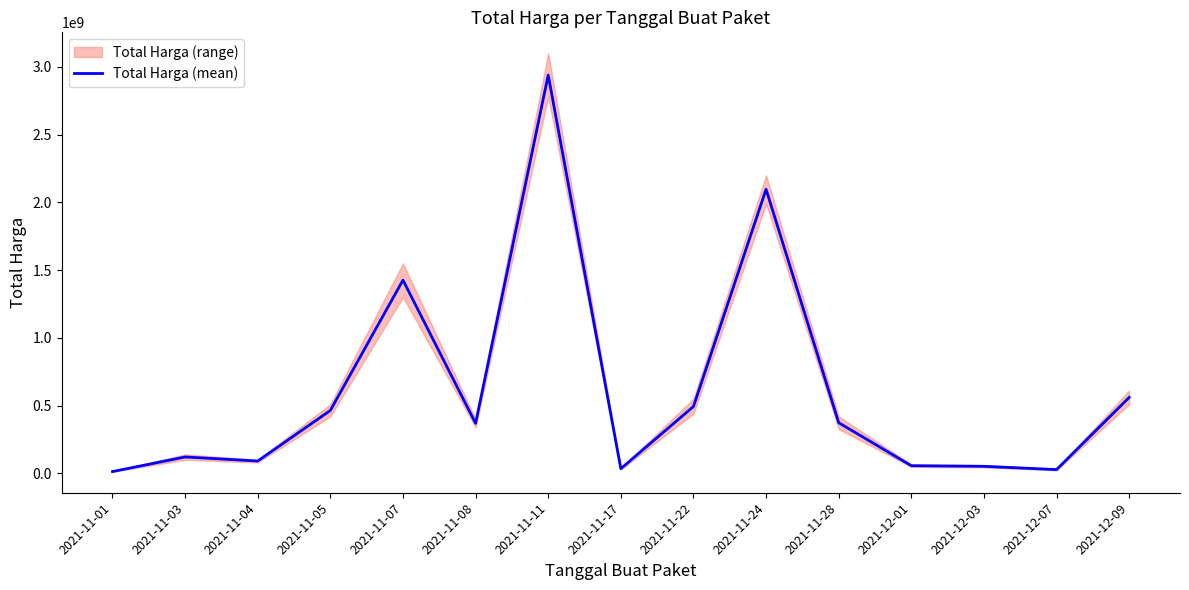

What is the ratio of the value at 2021-11-05 to the value at 2021-11-17?

13.5